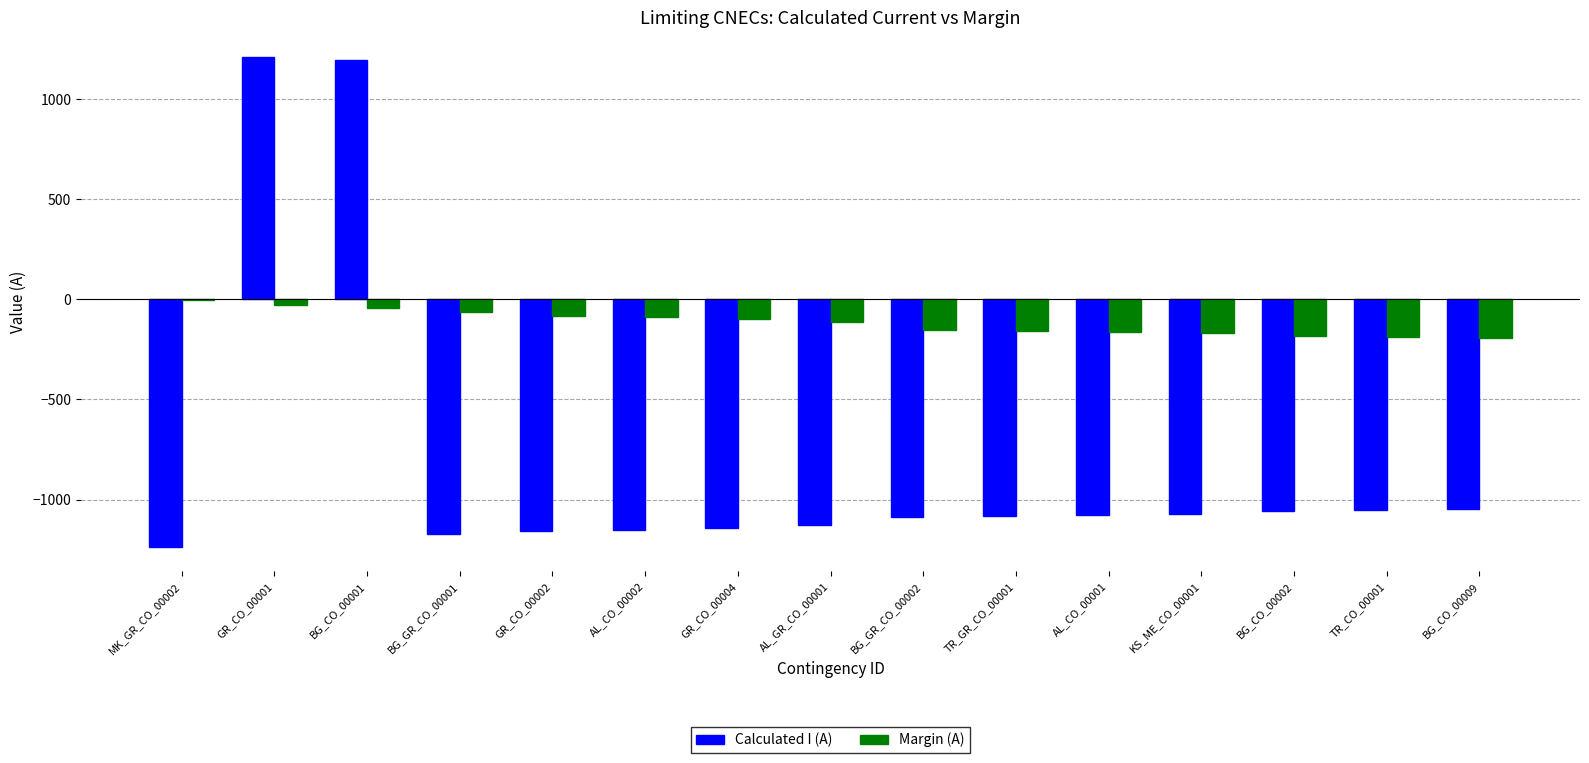

The Margin (A) series shows -29 at GR_CO_00001. True or false?

True